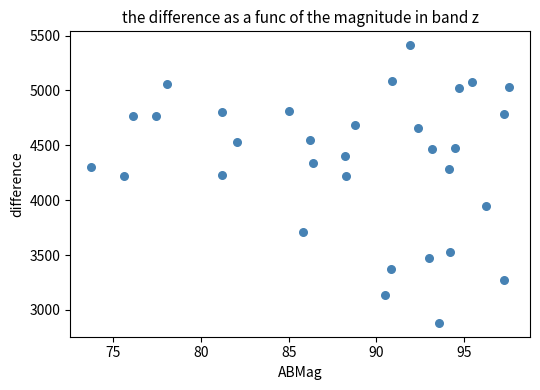

What is the range of X values (max minus min)?

23.9